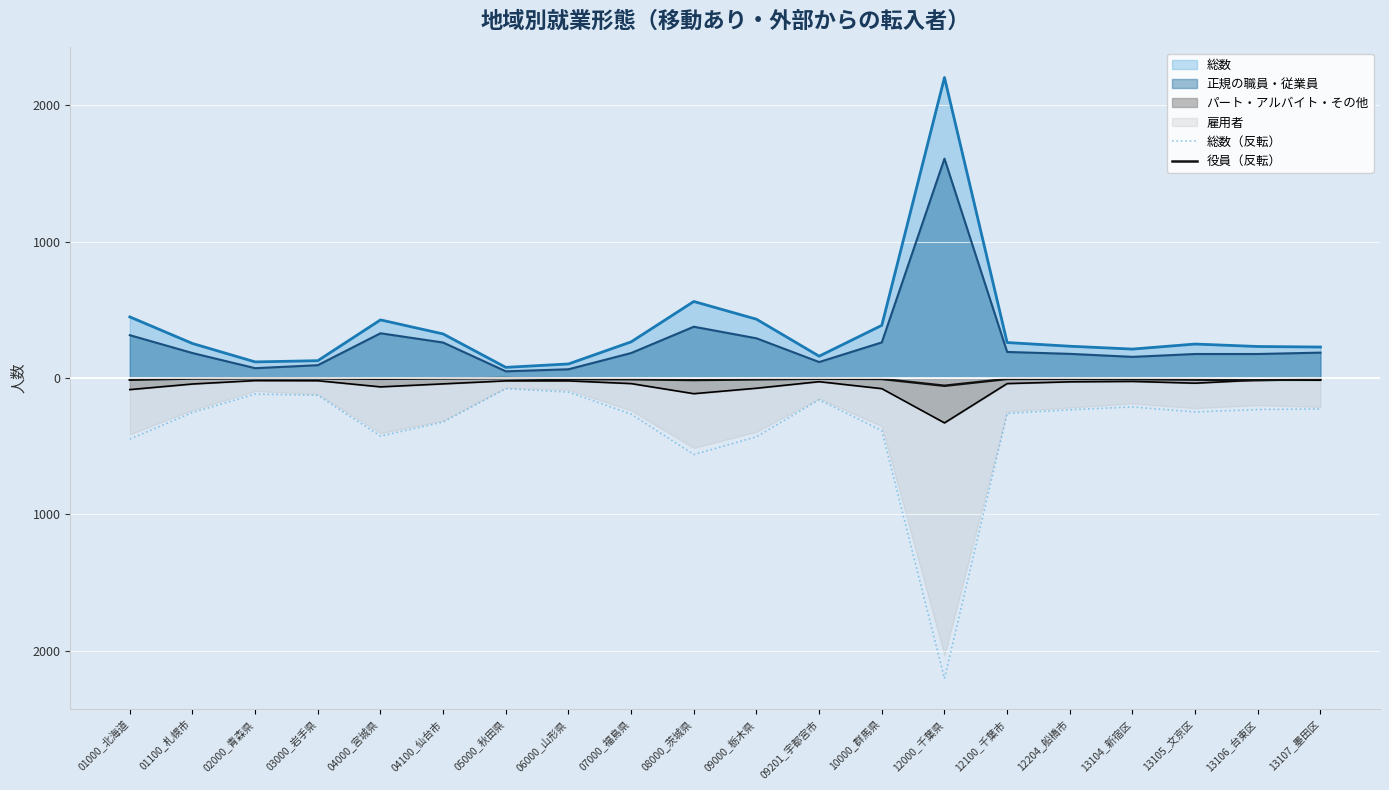

The value of 役員（反転） at 03000_岩手県 is -1. True or false?

False